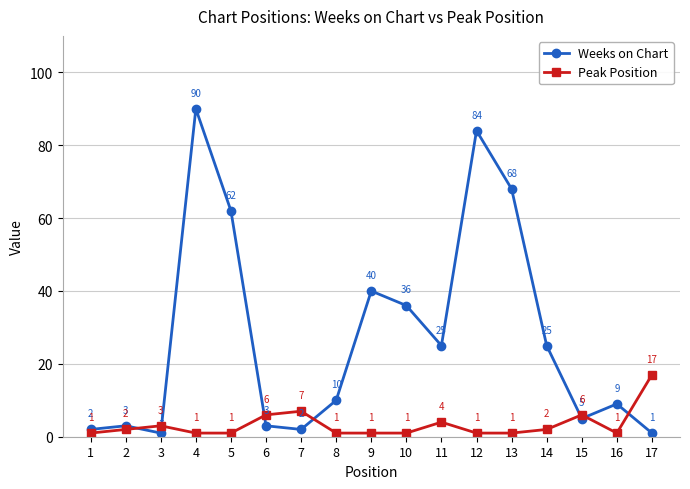

Reading left to right, transcribe all the data shown in this chart.

Weeks on Chart: 2	3	1	90	62	3	2	10	40	36	25	84	68	25	5	9	1
Peak Position: 1	2	3	1	1	6	7	1	1	1	4	1	1	2	6	1	17